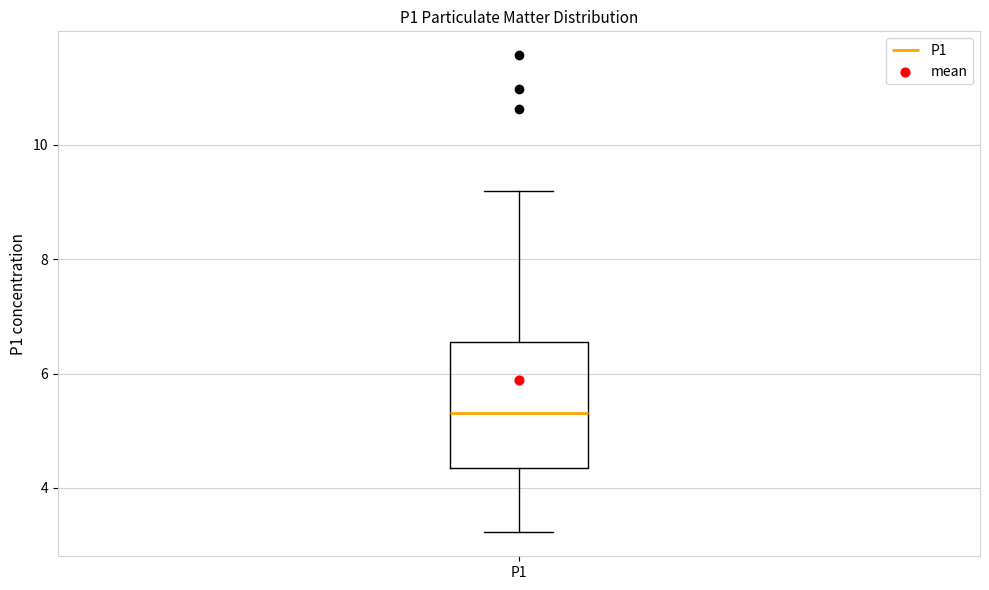

Read this box plot against the y-axis: the position of the median line, the range covered by the box, and the ends of both whiskers. The values are not printed on the chart, so give them approximately, as read against the axis.

median 5.4, box 4.4 to 6.6, whiskers 3.2 to 9.2